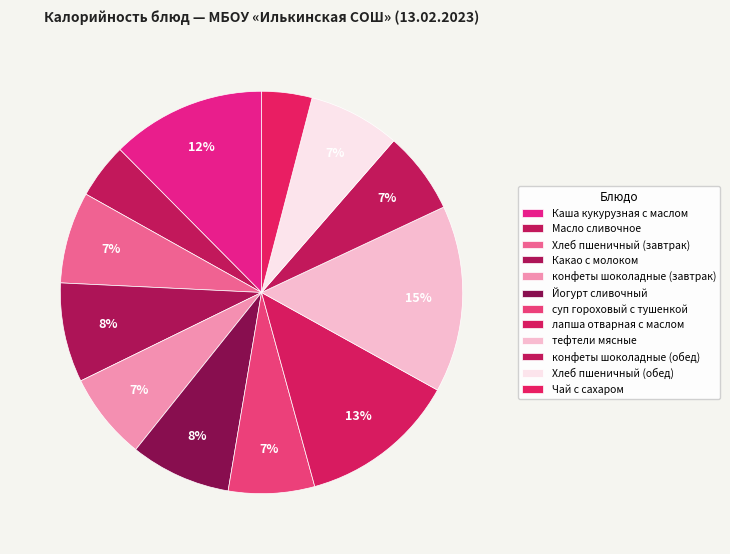

Approximately how many times larger is the value at Каша кукурузная с маслом compared to Йогурт сливочный?

1.5